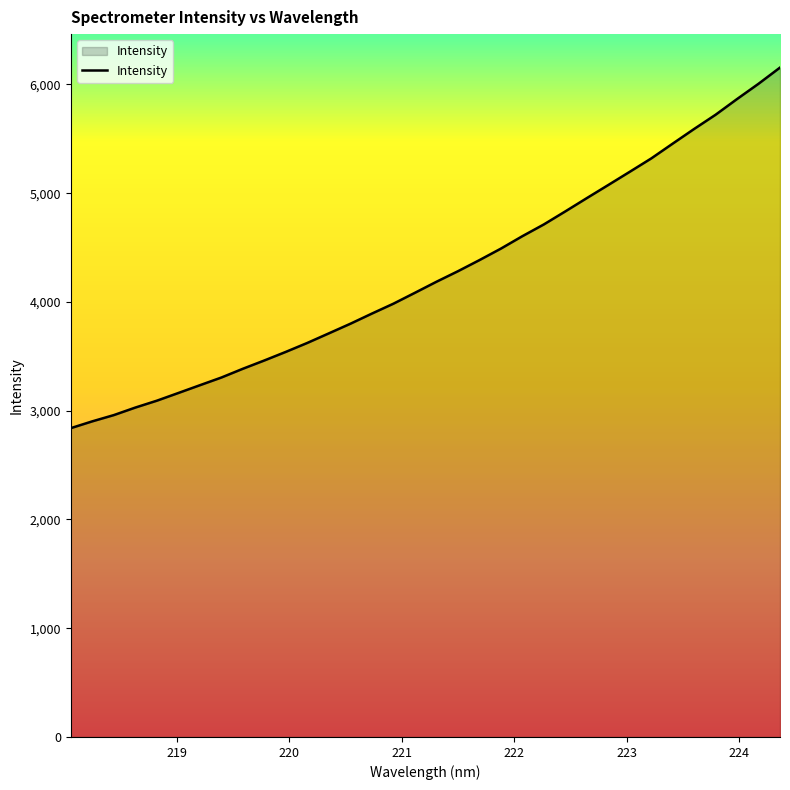

What is the maximum value shown in the chart?

6154.5